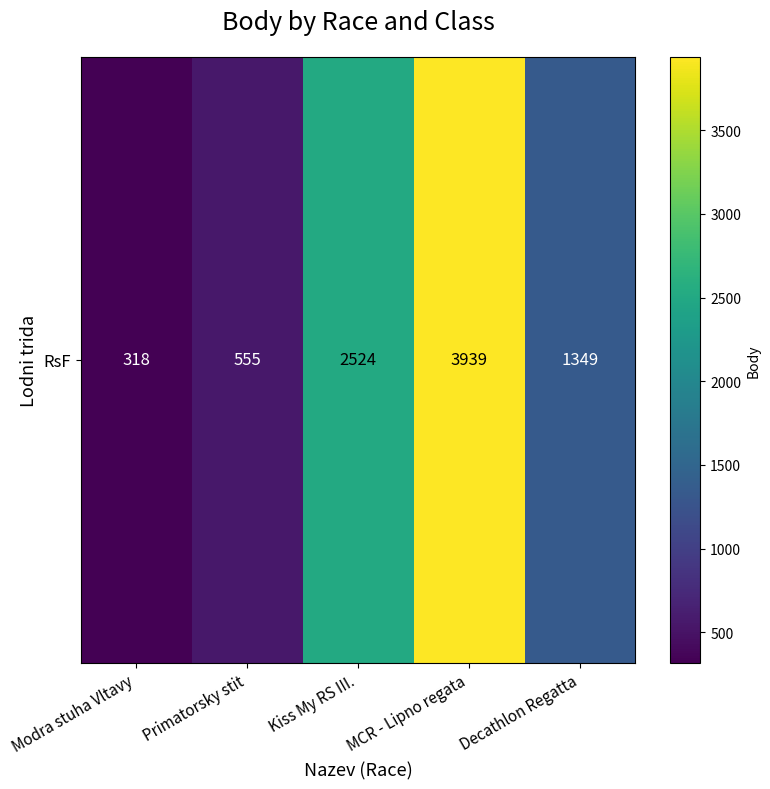

The chart shows a value of 1349 at Decathlon Regatta. True or false?

True